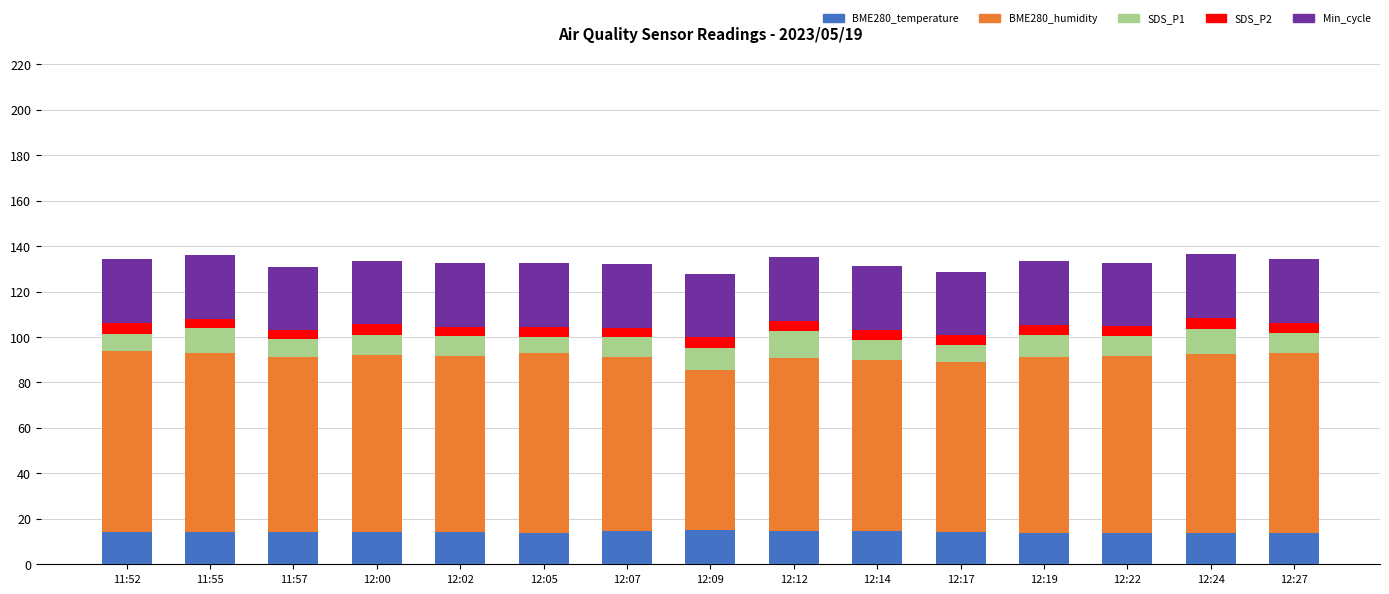

What is the sum of the BME280_temperature values at 12:00 and 11:52?

28.0